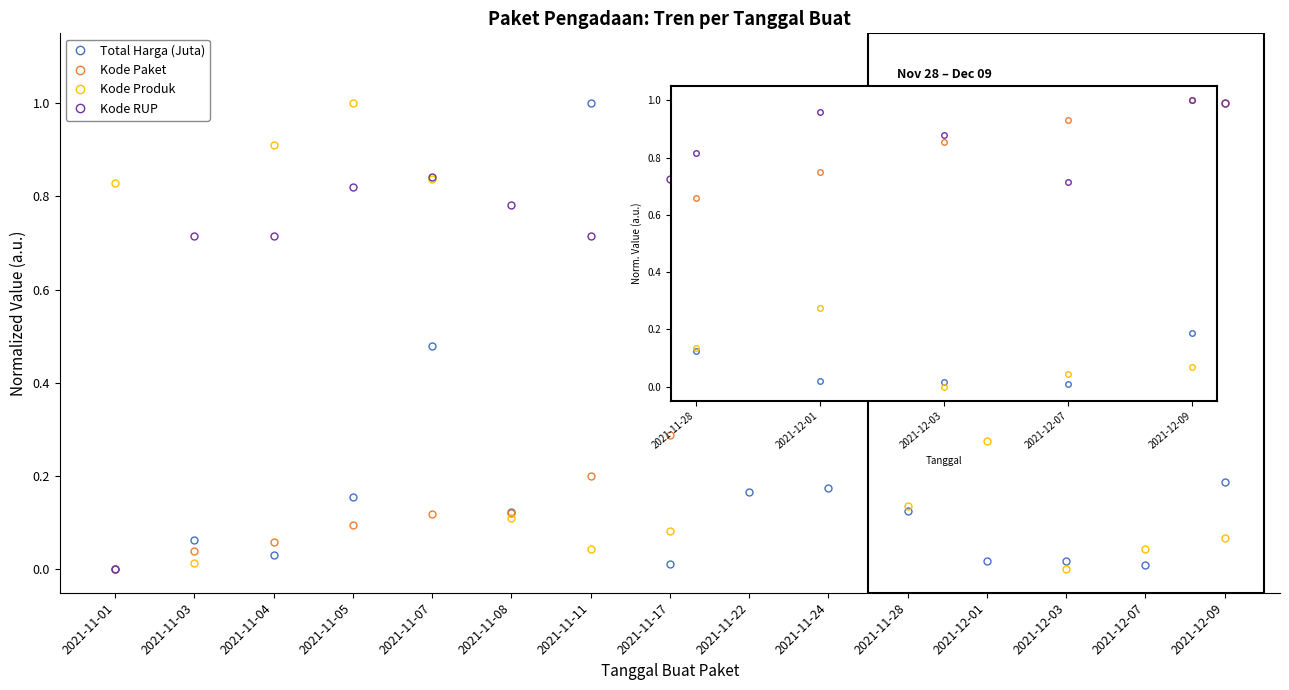

At how many categories does at least one series exceed 0?

5